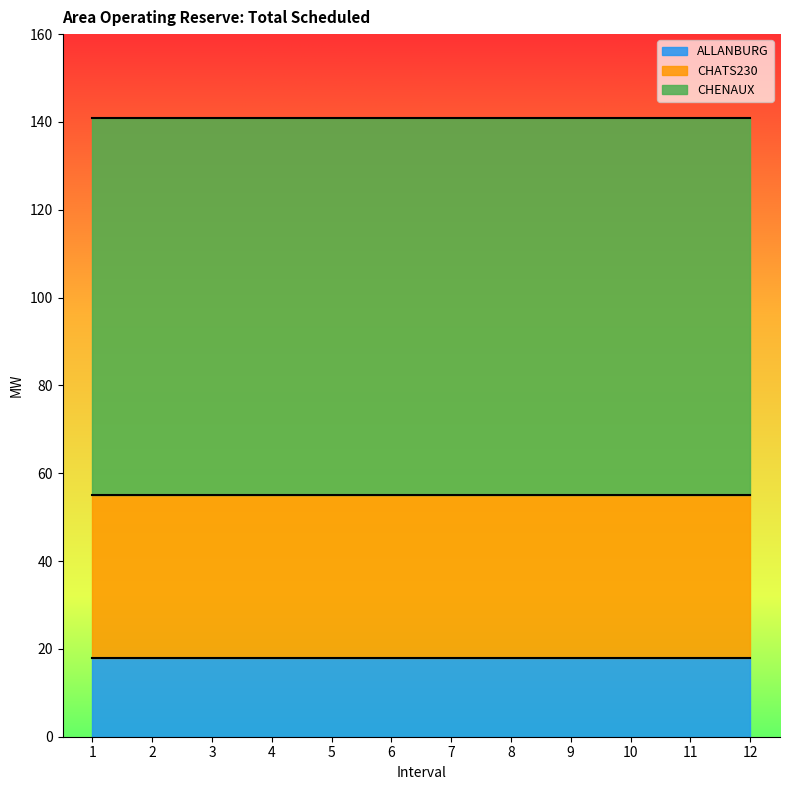

True or false: Total Scheduled(MW) has a value of 45 at 10.

False